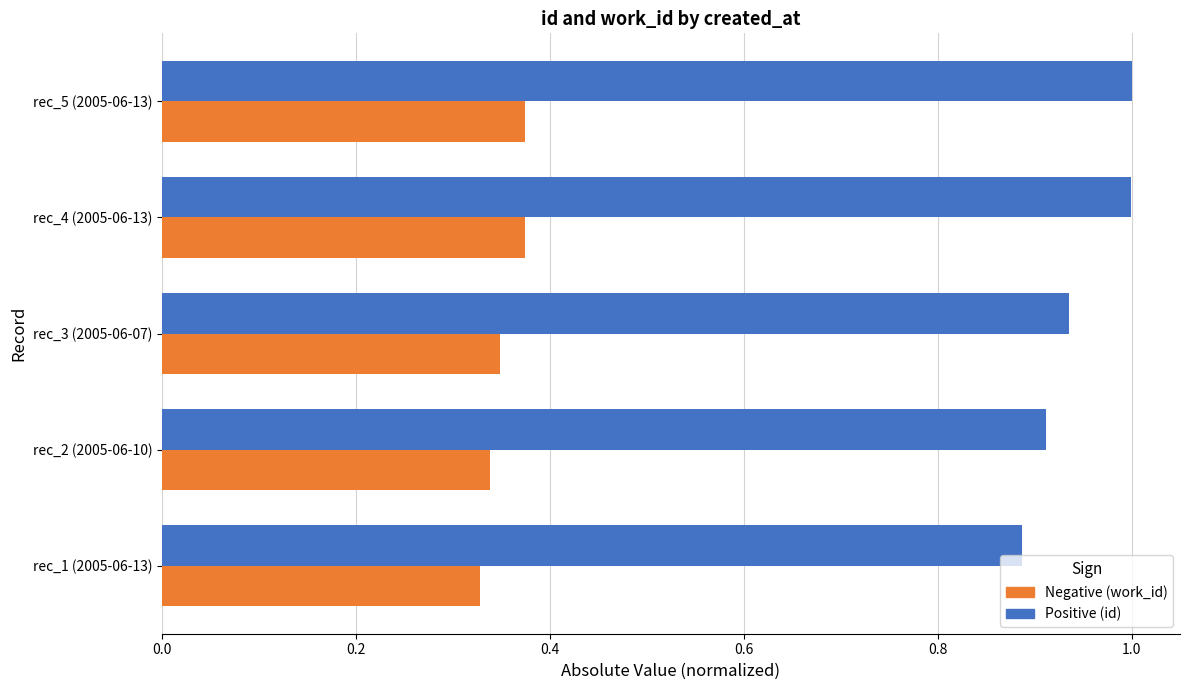

What is the maximum value shown in the chart?

1.0